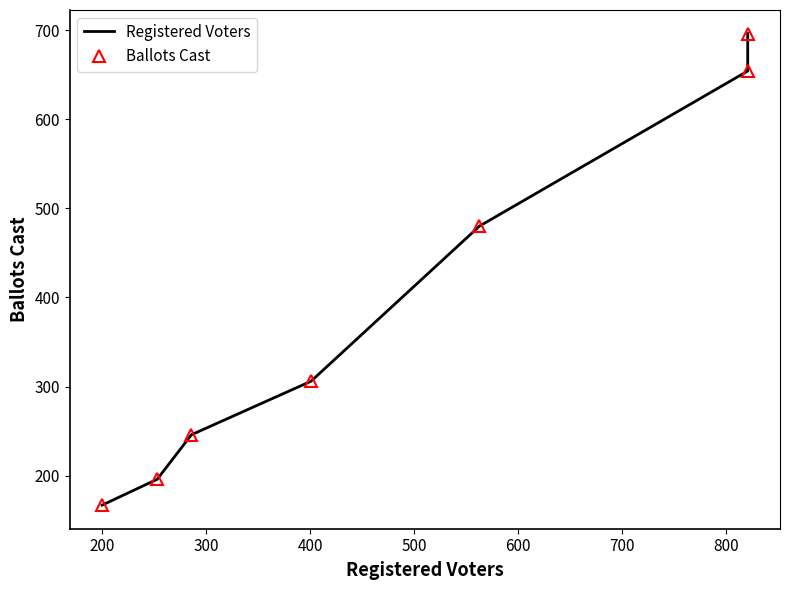

What is the sum of the Registered Voters values at 700 and 500?

1176